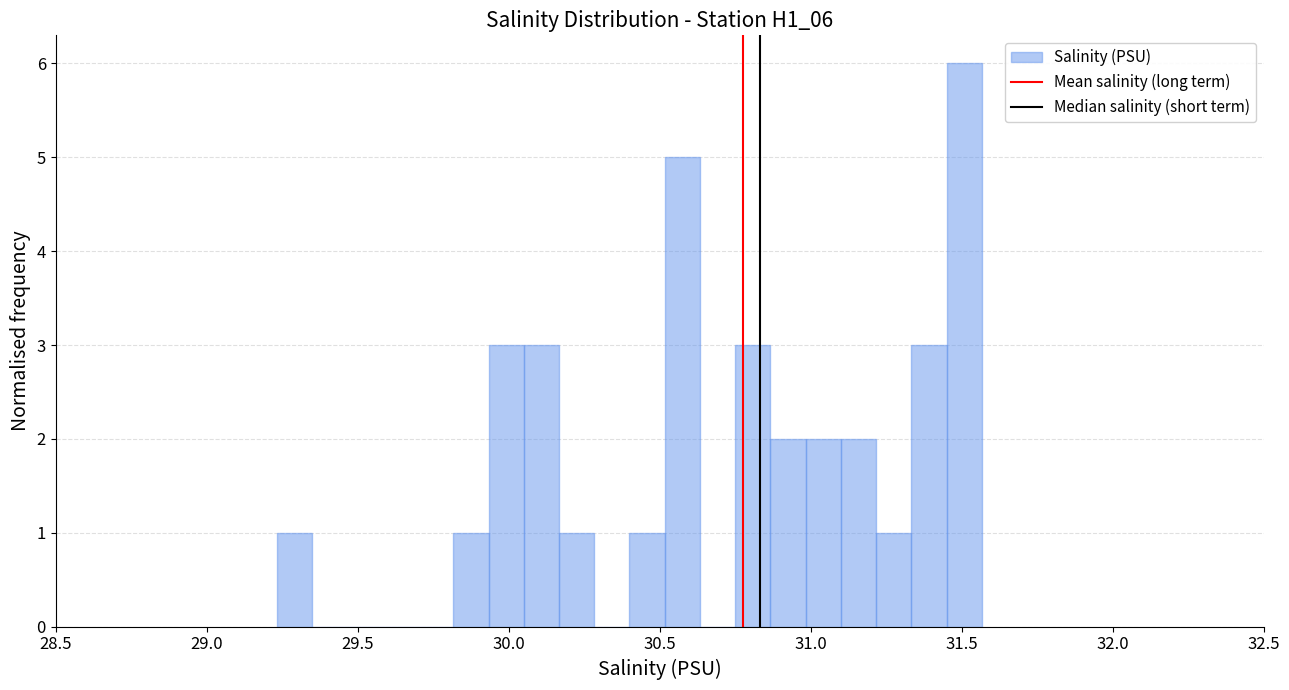

Around what value on the x-axis is the tallest bar? Give the approximate position of its centre, as read against the axis.

31.50